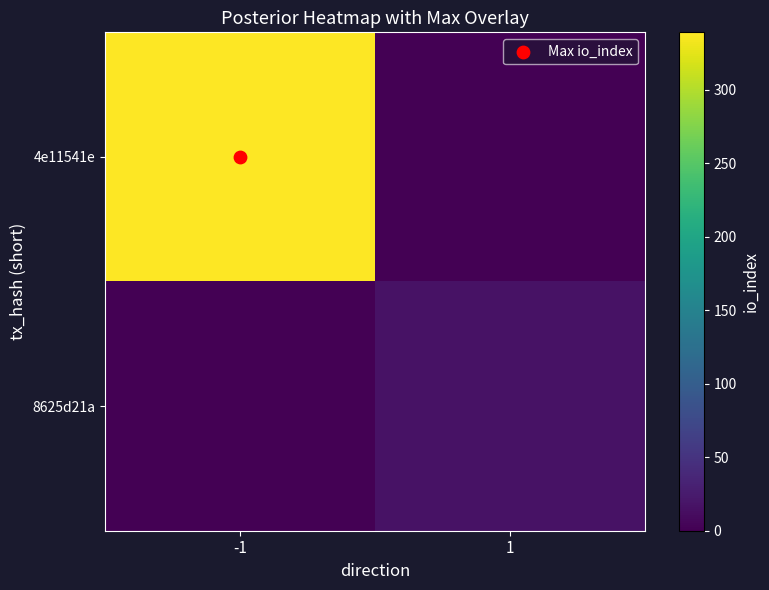

Count the number of data series in this chart.

2